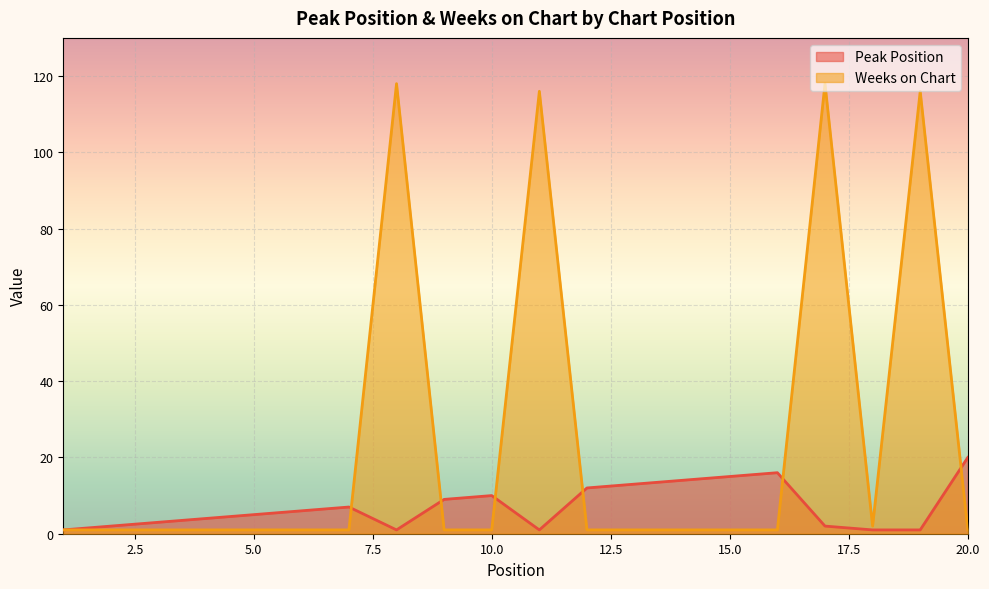

The value of Peak Position at 9 is 15. True or false?

False